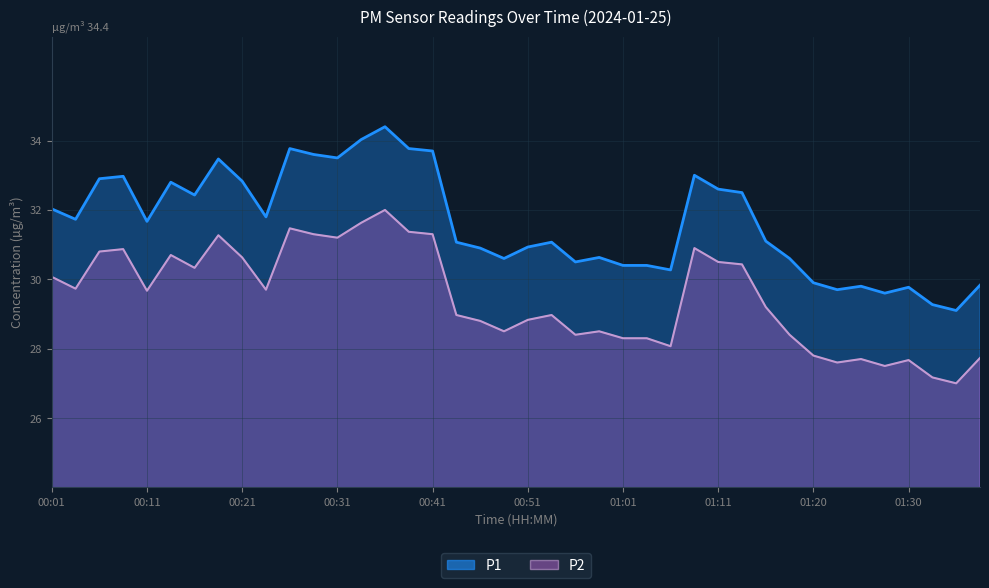

Which series changed the most between 00:58 and 01:18?

P2